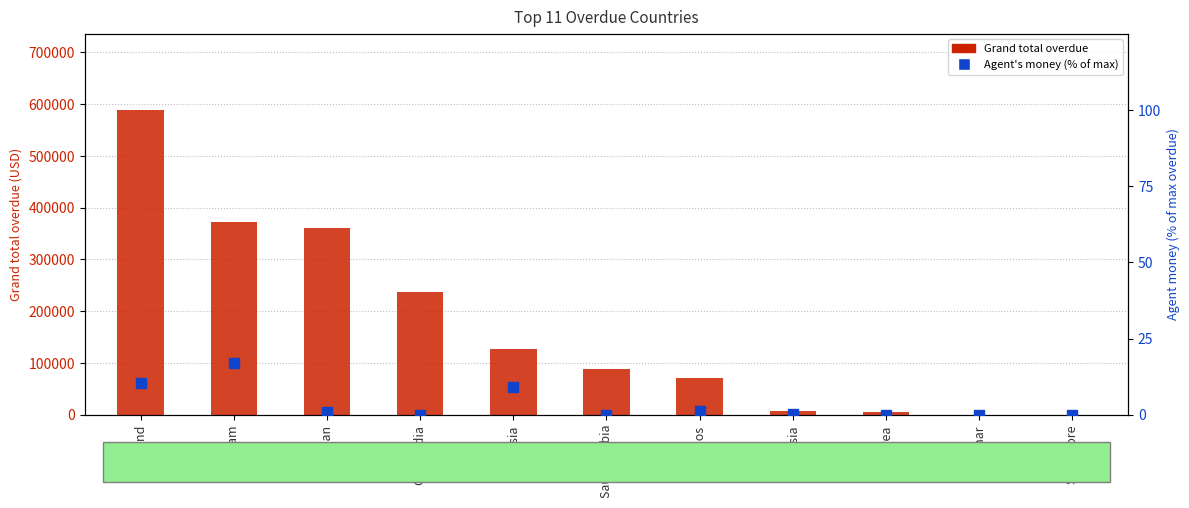

Is the value of Grand total overdue at Singapore greater than the value of Agent's money (% of max) at Singapore?

No